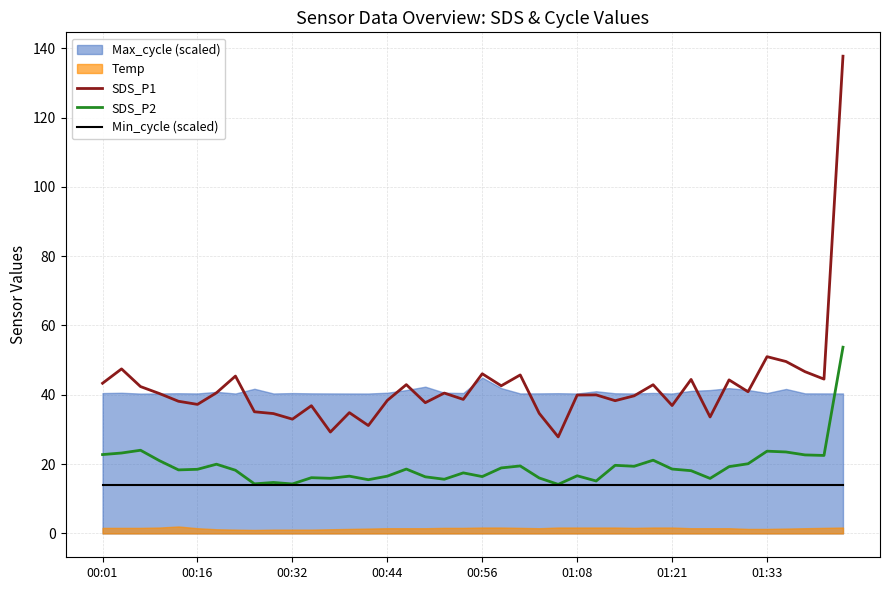

The SDS_P2 series shows 14.3 at 8. True or false?

True